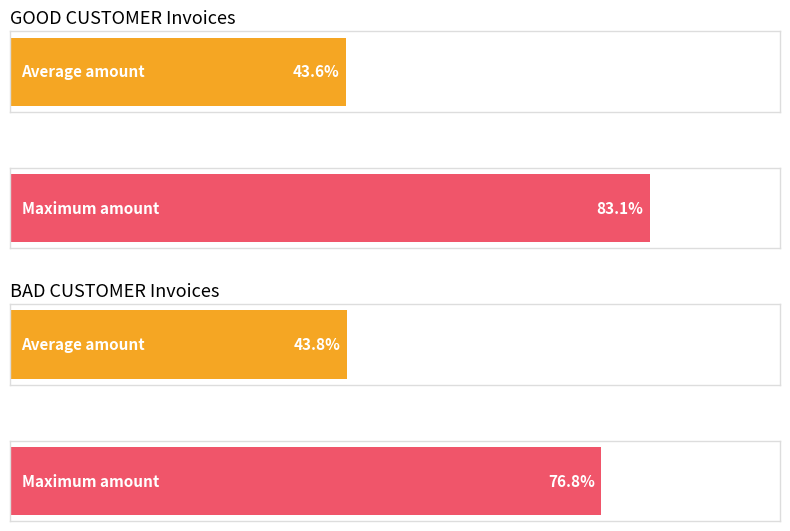

What are all the series names shown in the legend?

GOOD CUSTOMER, BAD CUSTOMER